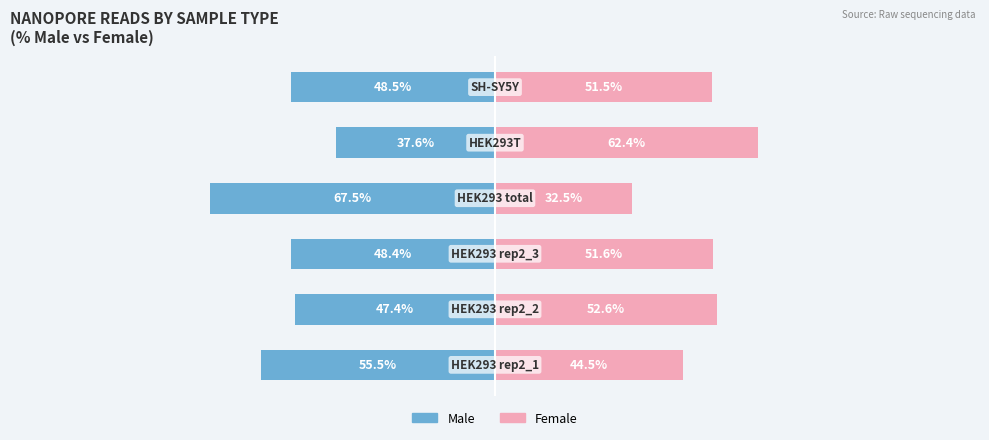

Reading left to right, list all the values displayed in this chart.

Male: 0=-55.5	1=-47.4	2=-48.4	3=-67.5	4=-37.6	5=-48.5
Female: 0=44.5	1=52.6	2=51.6	3=32.5	4=62.4	5=51.5